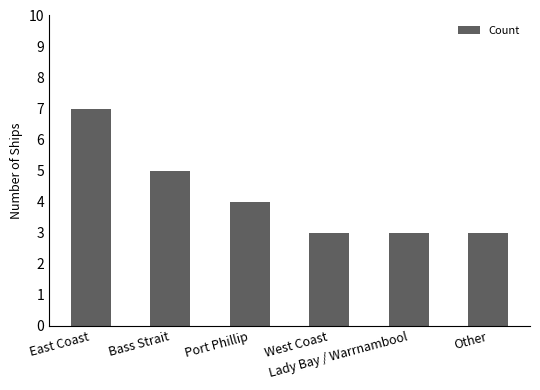

What is the minimum value shown in the chart?

3